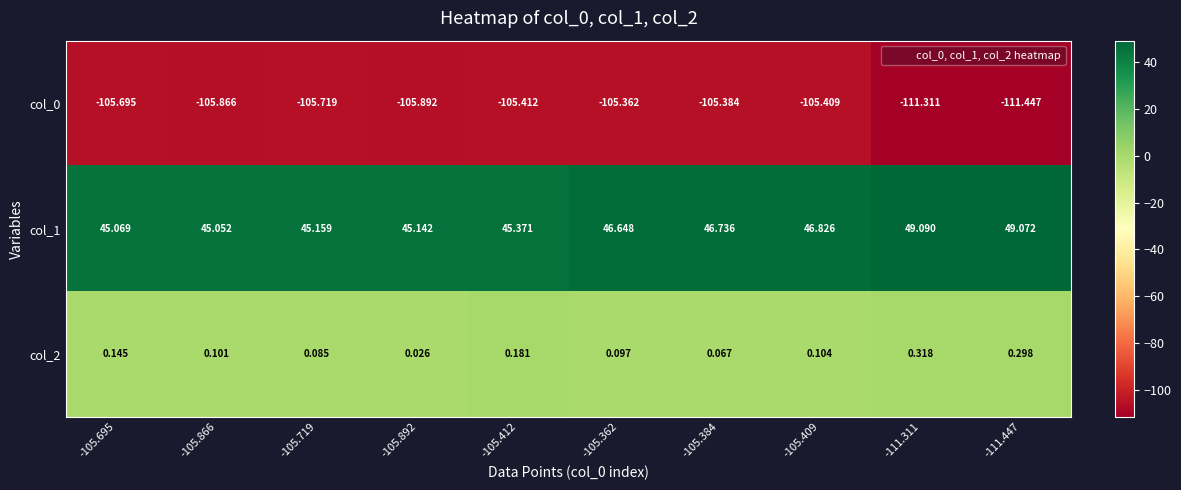

Is the value of col_2 at -105.412 greater than the value of col_0 at -105.362?

Yes